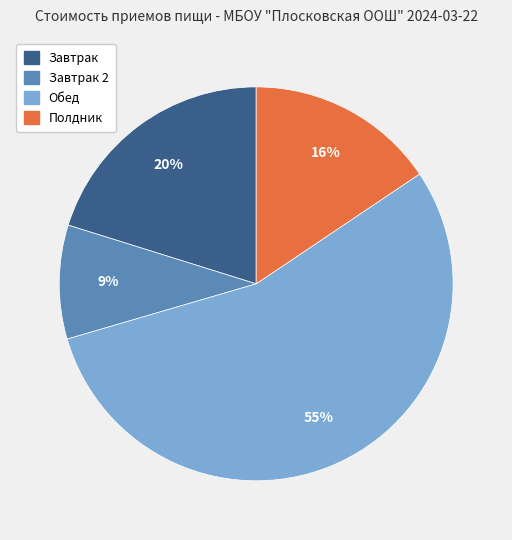

To the nearest percent, what is the difference between the largest and smallest slice percentages?

46%